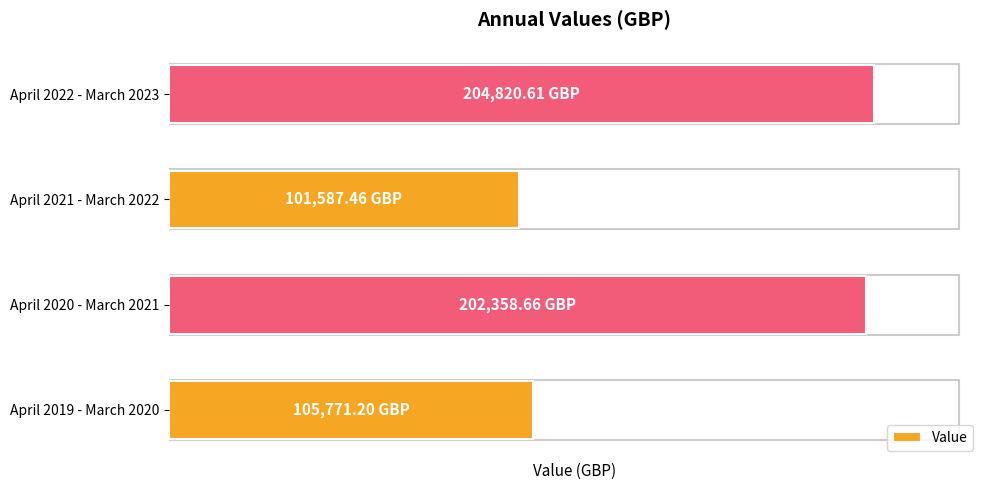

Does the chart contain any negative values?

No